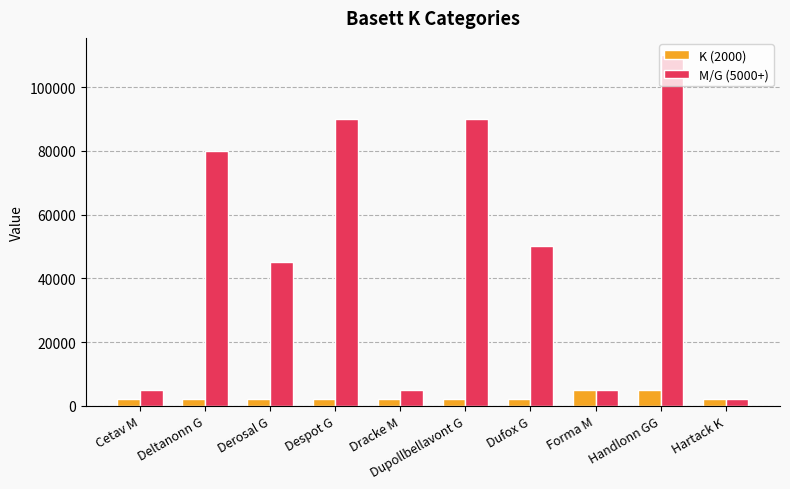

Rank the series by their maximum value, from highest to lowest.

M/G (5000+), K (2000)